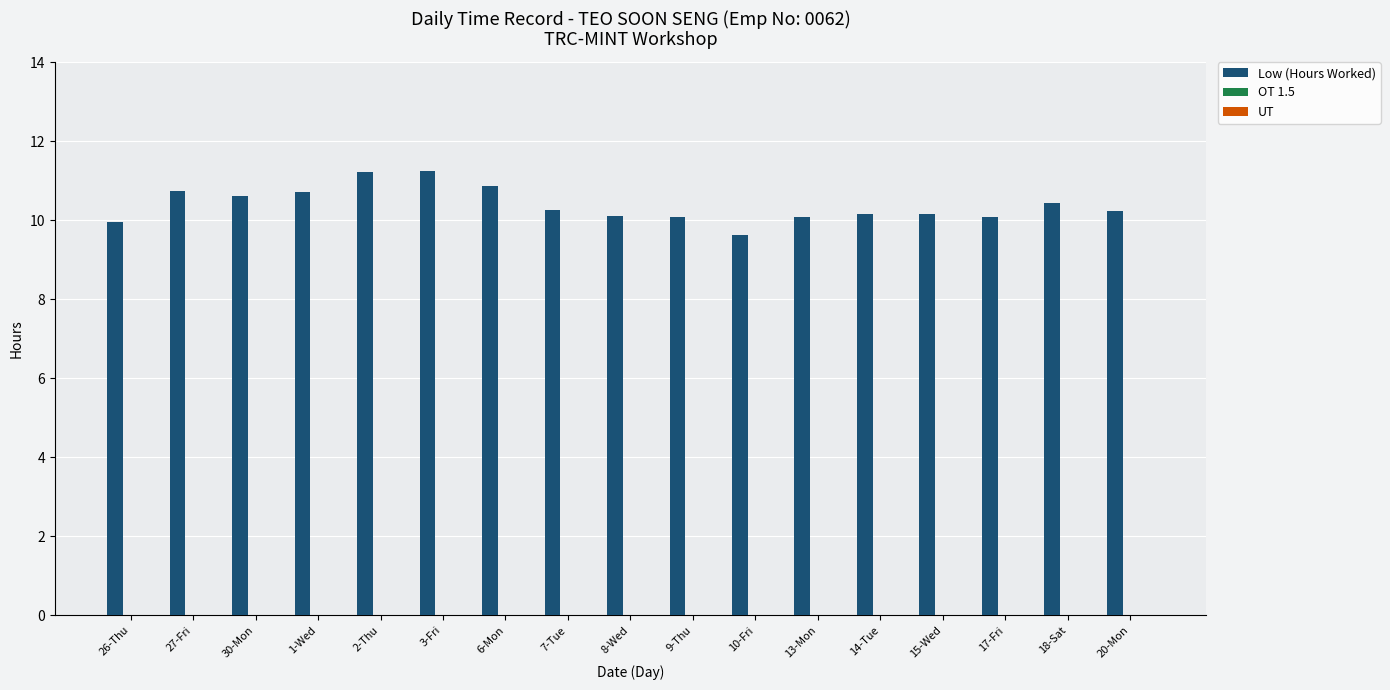

Are the bars horizontal?

No